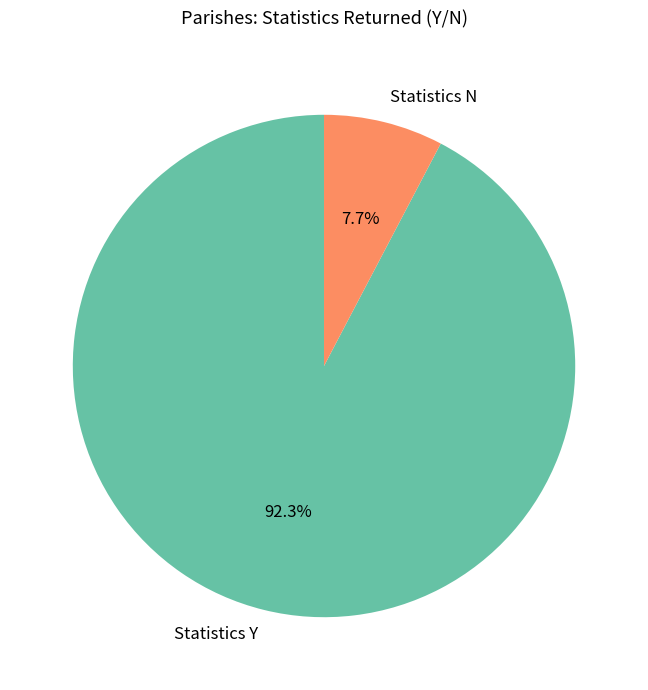

To the nearest percent, what is the difference between the largest and smallest slice percentages?

85%